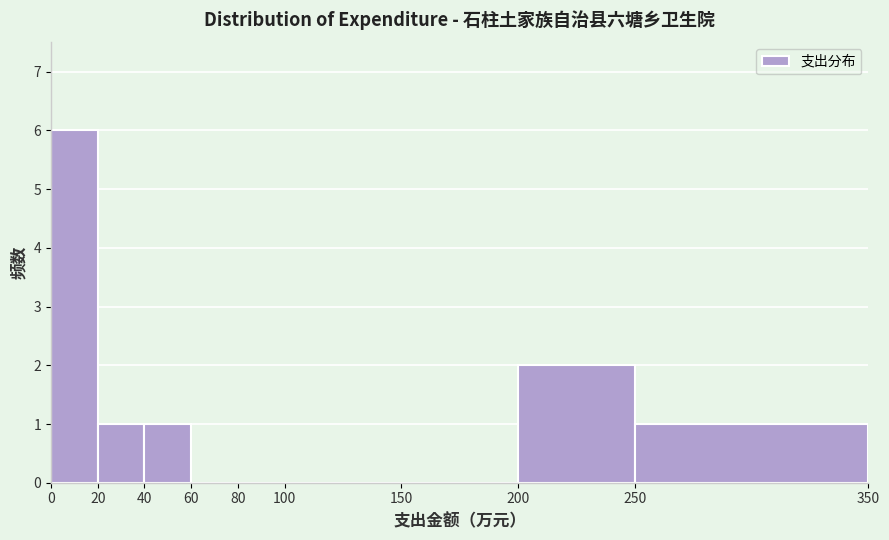

How tall is the bar that spans 40 to 60 on the x-axis? The values are not printed on the chart, so give them approximately, as read against the axis.

1